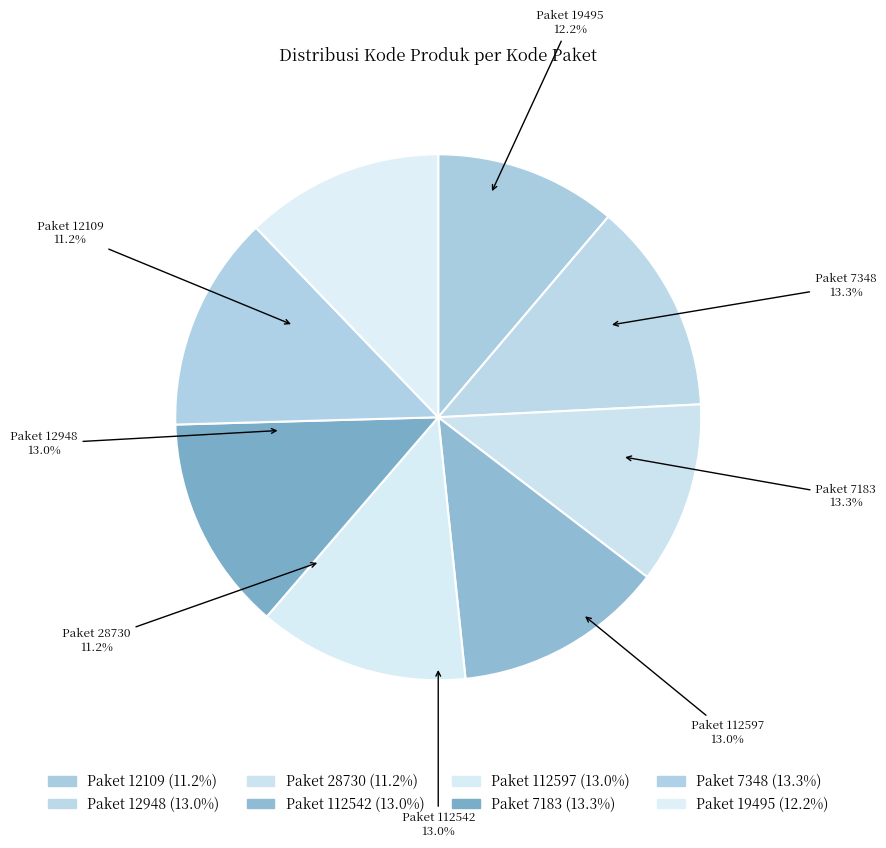

What is the smallest slice in the pie chart?

28730